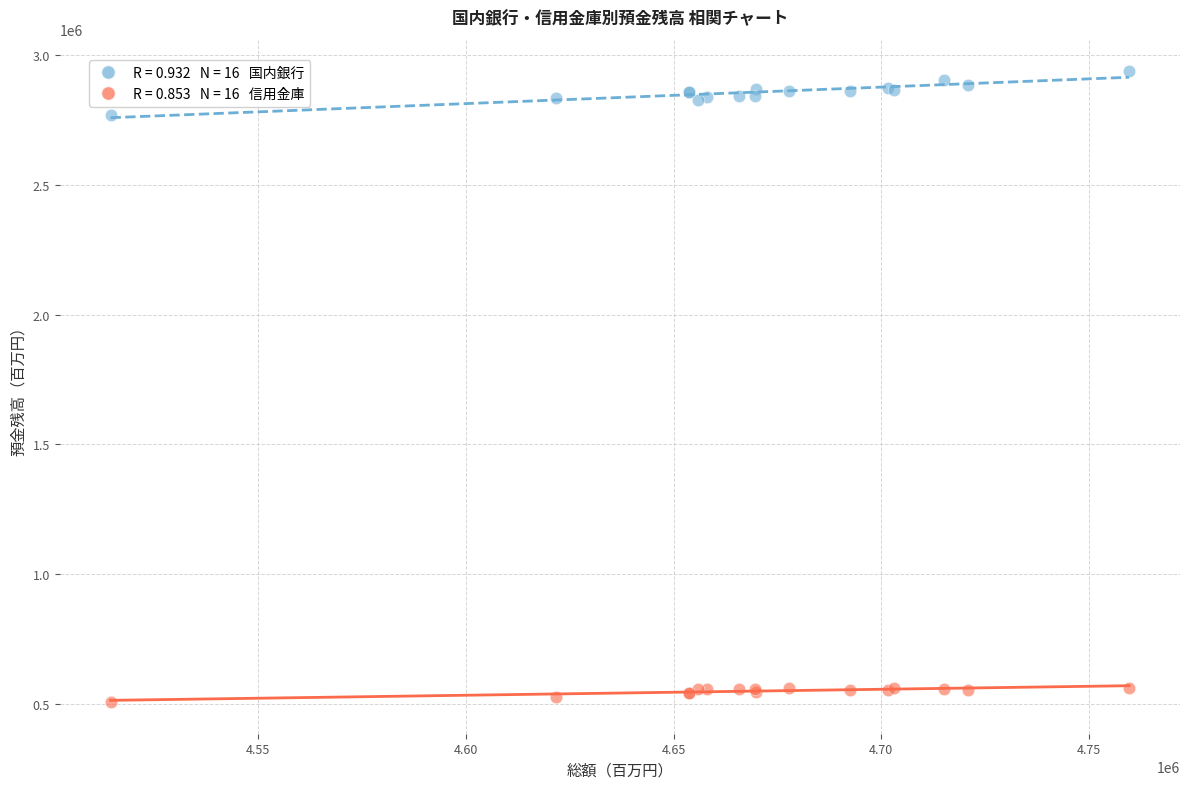

Across all series, what Y value is closest to 1722756?

2769714